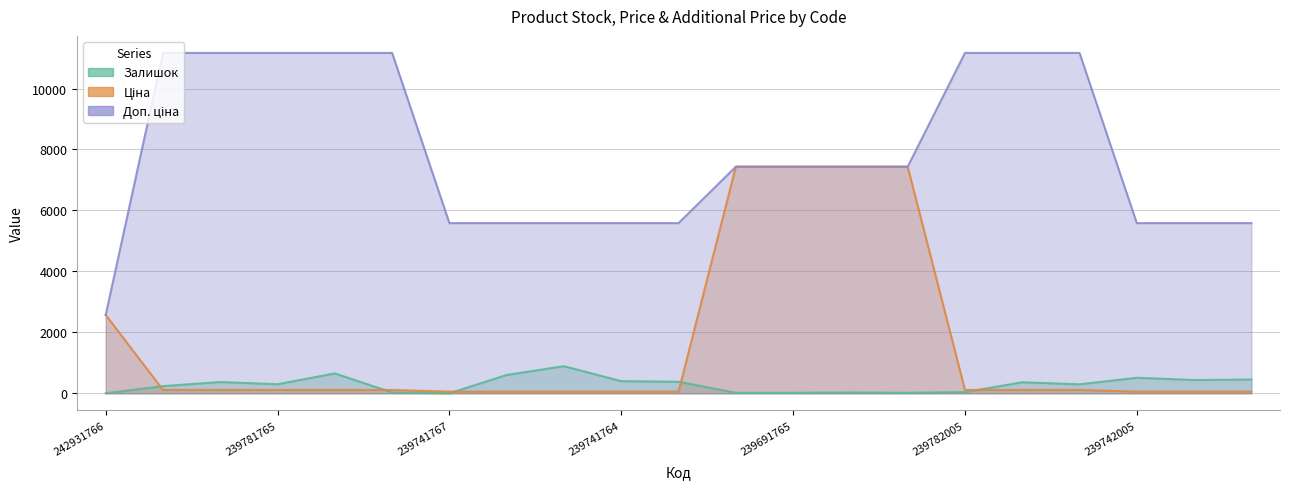

Rank the series by their average value, from highest to lowest.

Доп. ціна, Ціна, Залишок